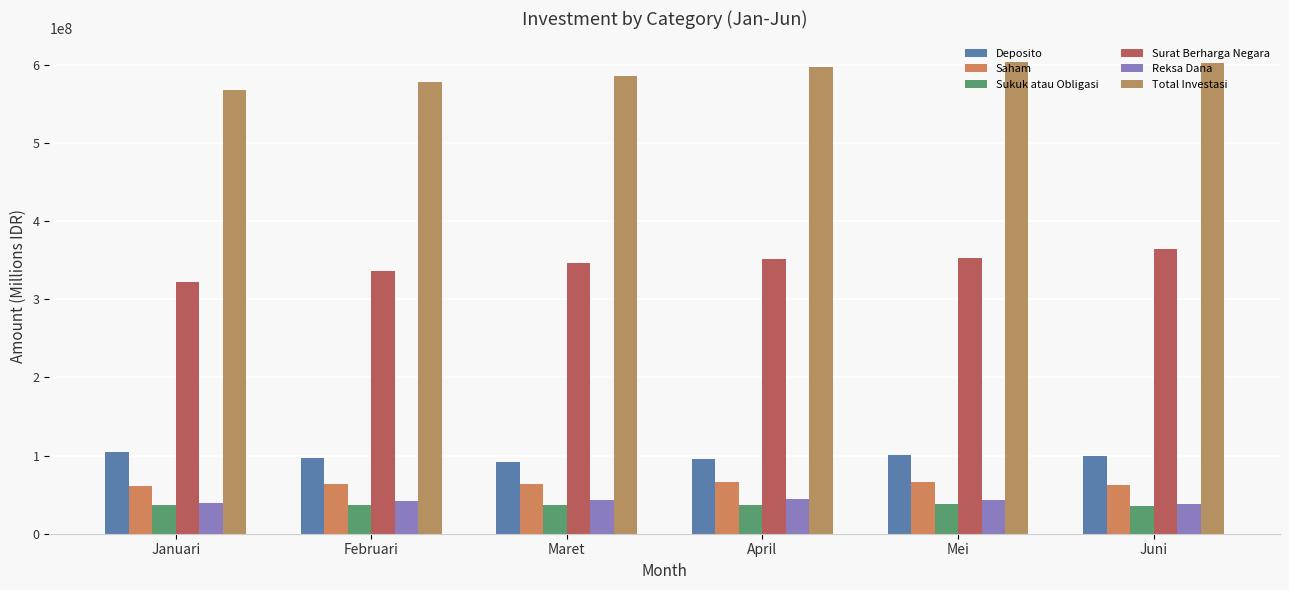

What is the smallest value displayed?

36044432.2